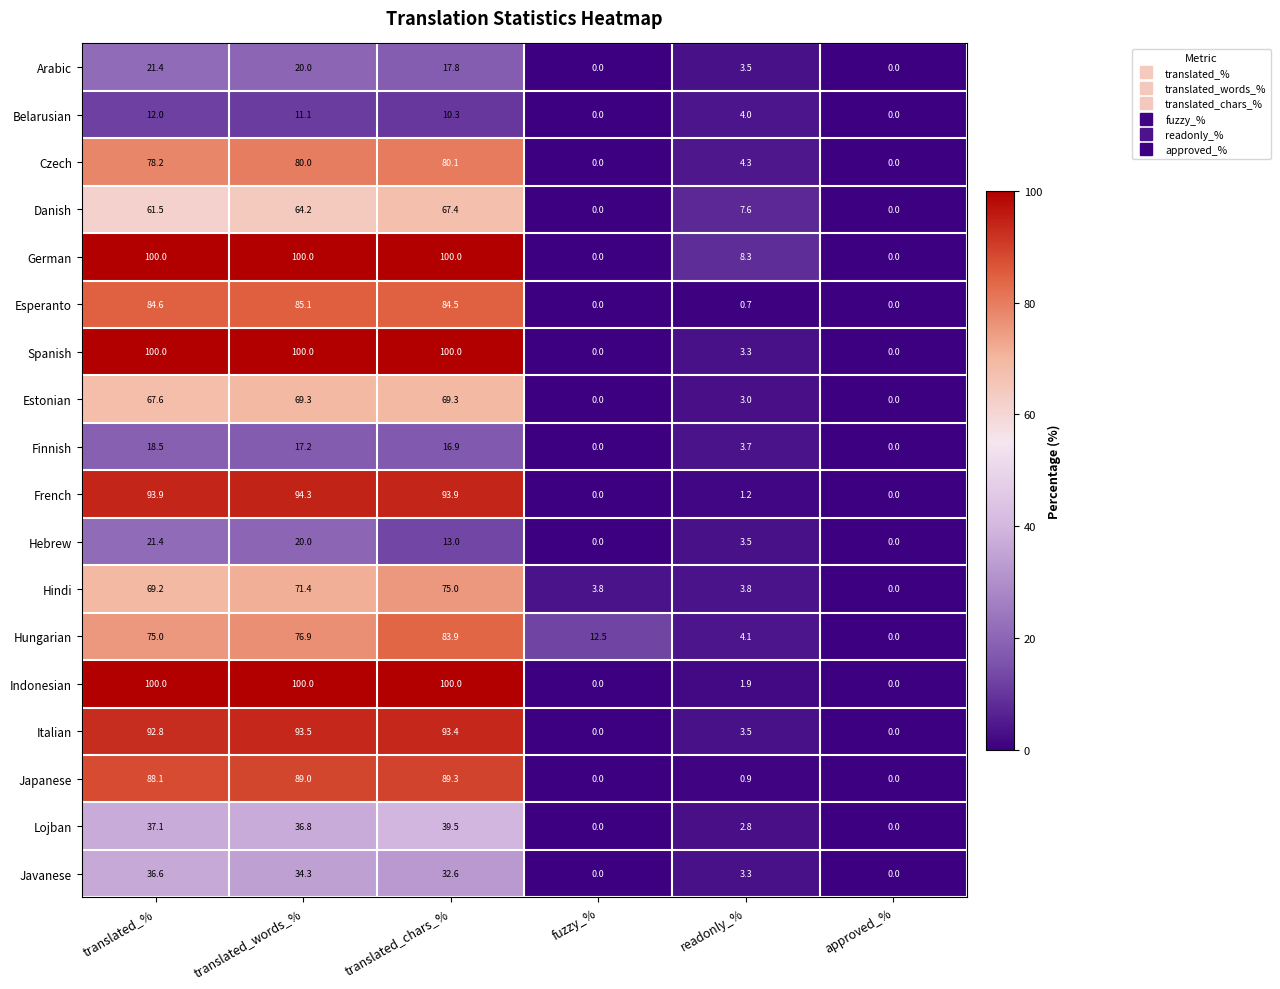

What is the average value of the Spanish series?

50.6